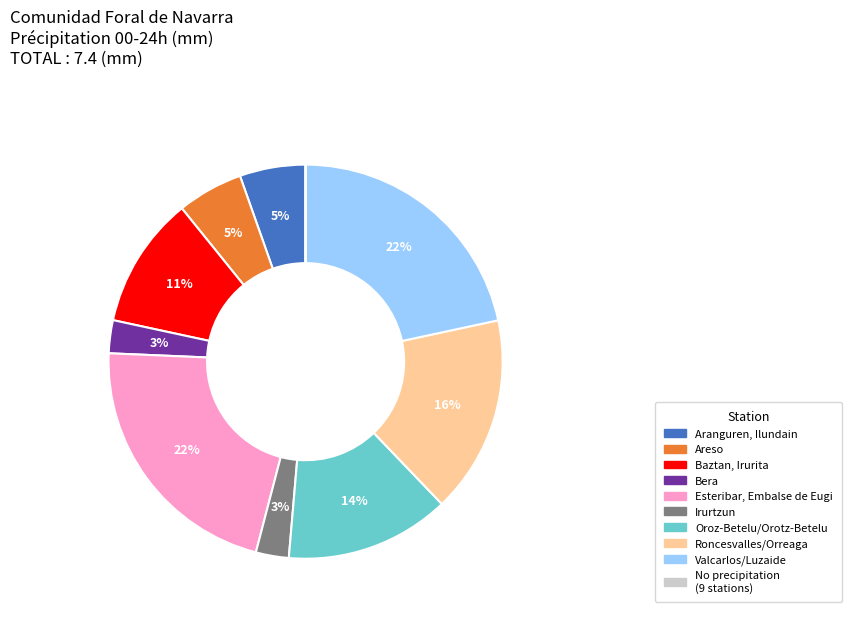

To the nearest percent, what is the average slice percentage?

10%